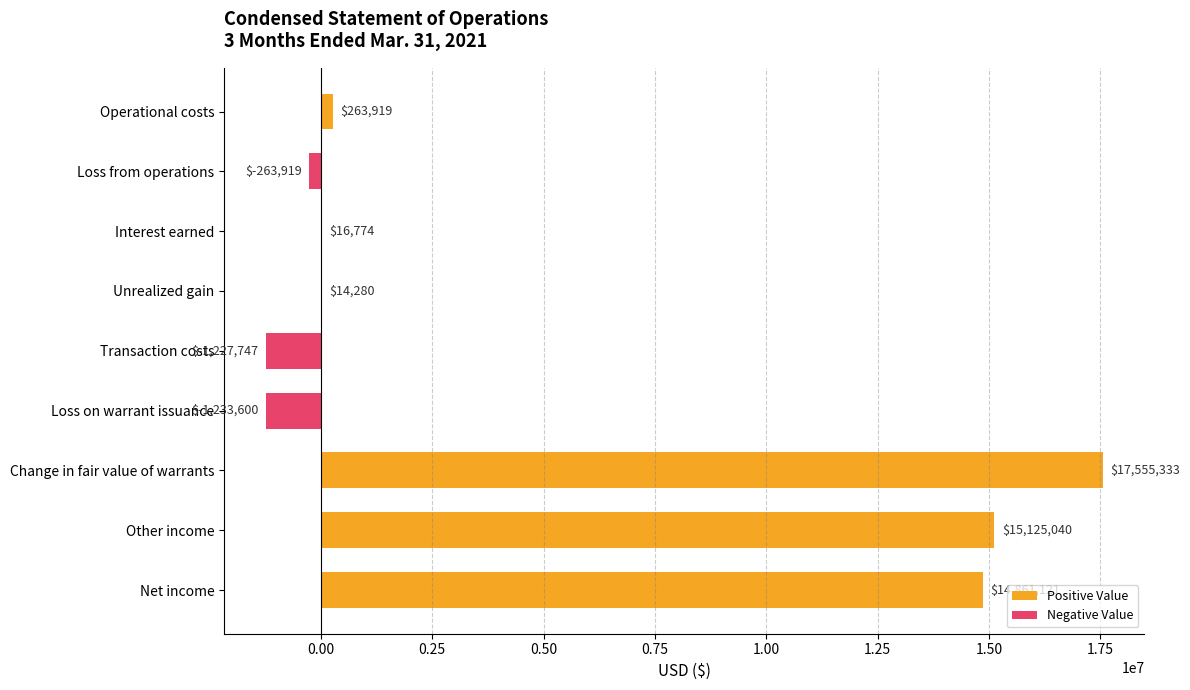

Count the number of data series in this chart.

1